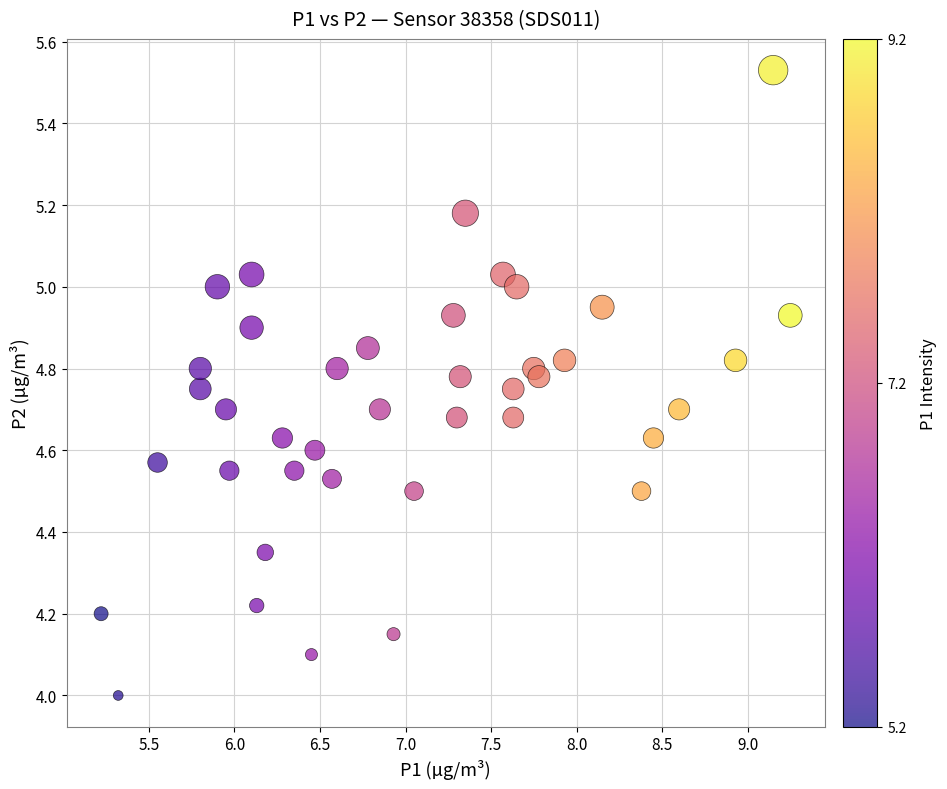

What is the range of Y values (max minus min)?

1.5